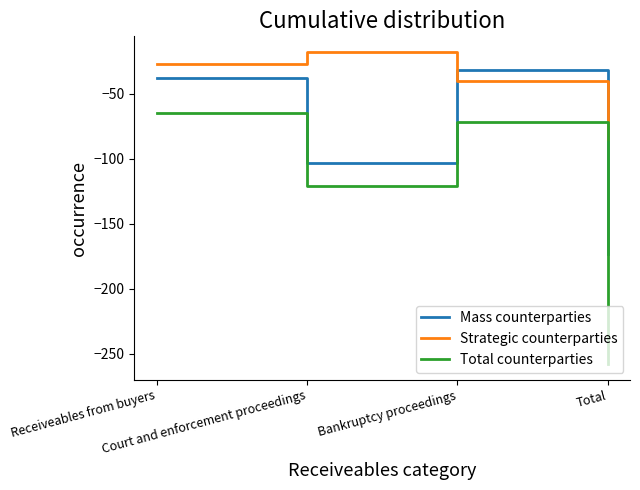

Is it true that Total counterparties equals -65 at Receiveables from buyers?

True